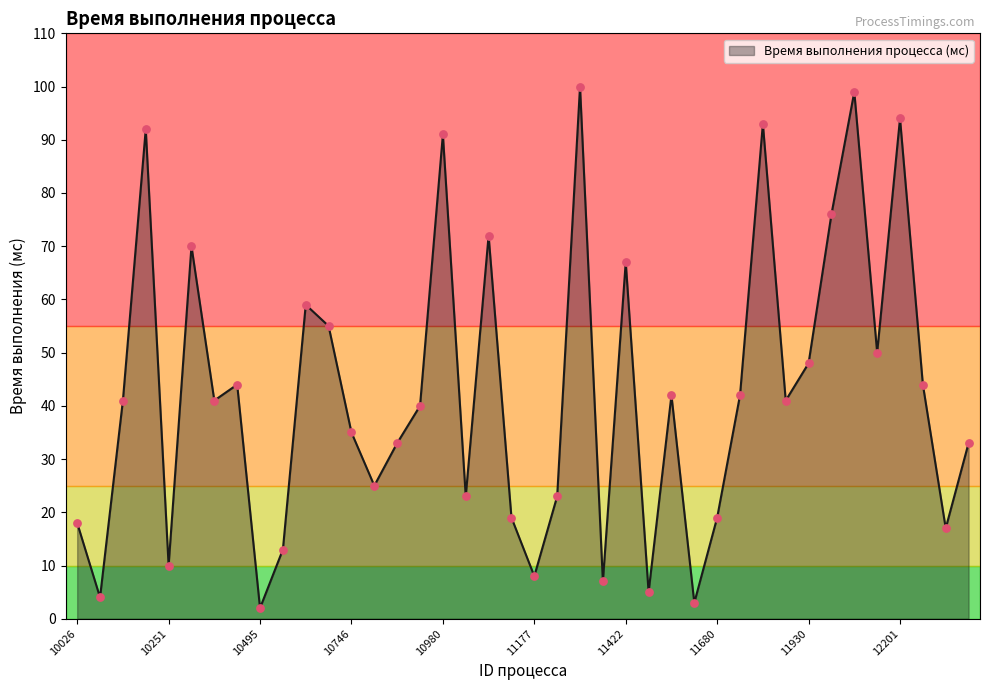

What is the greatest value displayed?

100